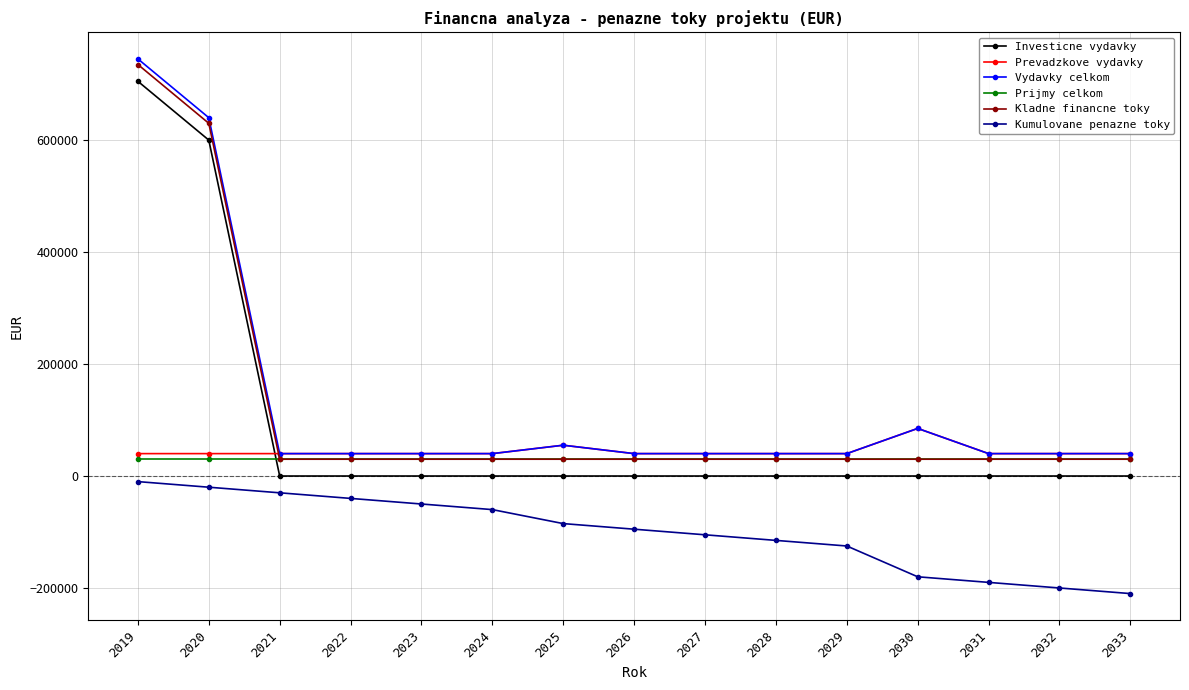

Which series has the largest total across all categories?

Vydavky celkom